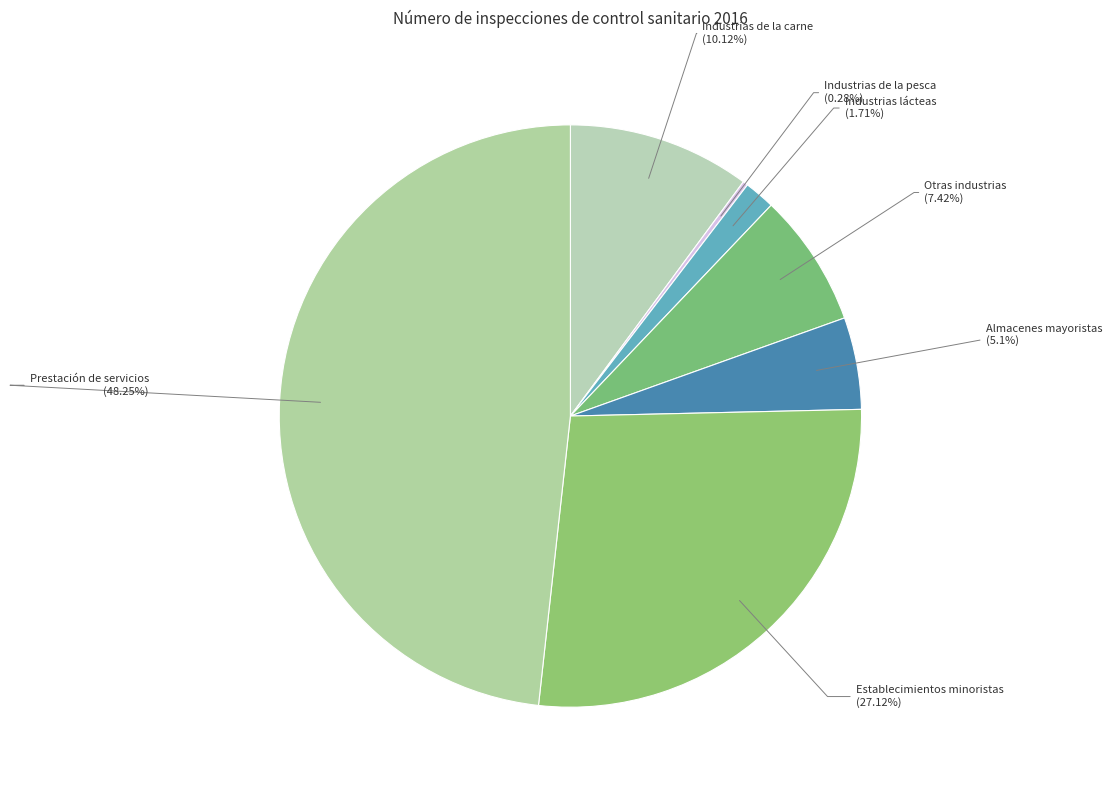

What percentage is the Establecimientos minoristas slice, to the nearest percent?

27%